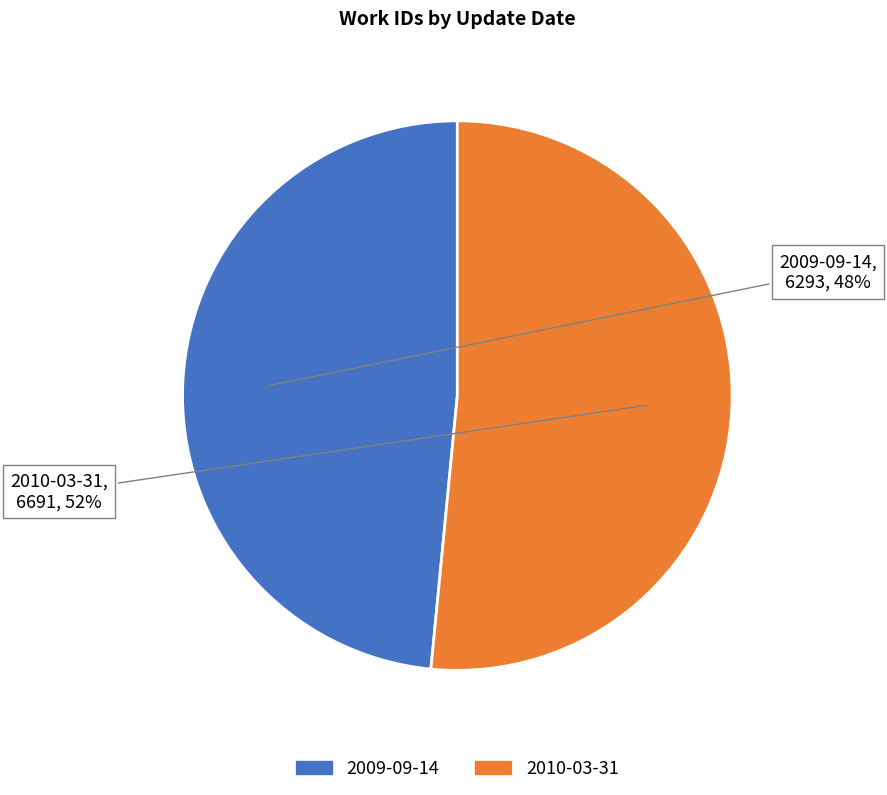

Is there a majority slice in this chart?

Yes